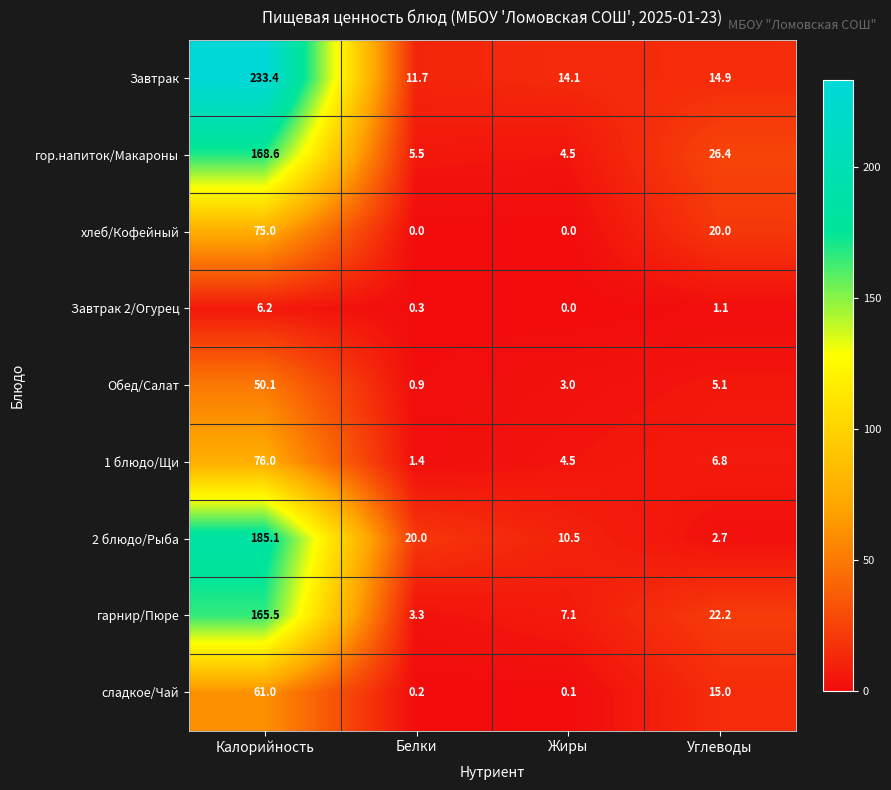

Is it true that гарнир/Пюре equals 5.5 at Белки?

False